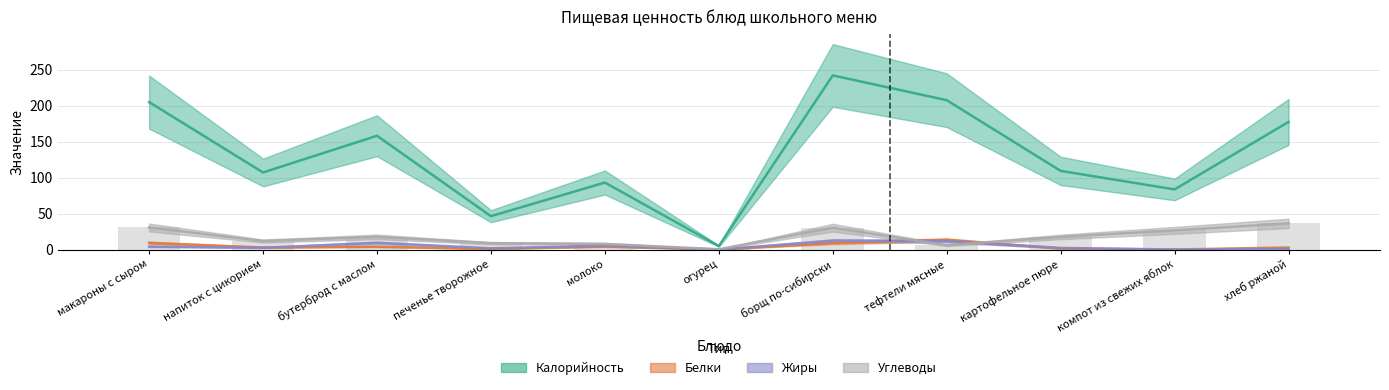

At which category is the sum across all series the highest?

борщ по-сибирски